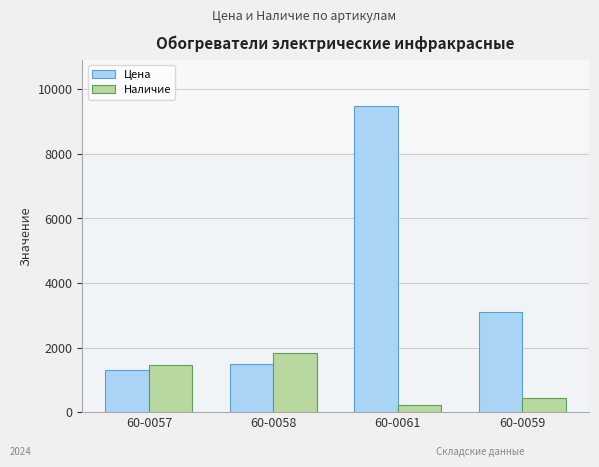

How many bars are there in total?

8